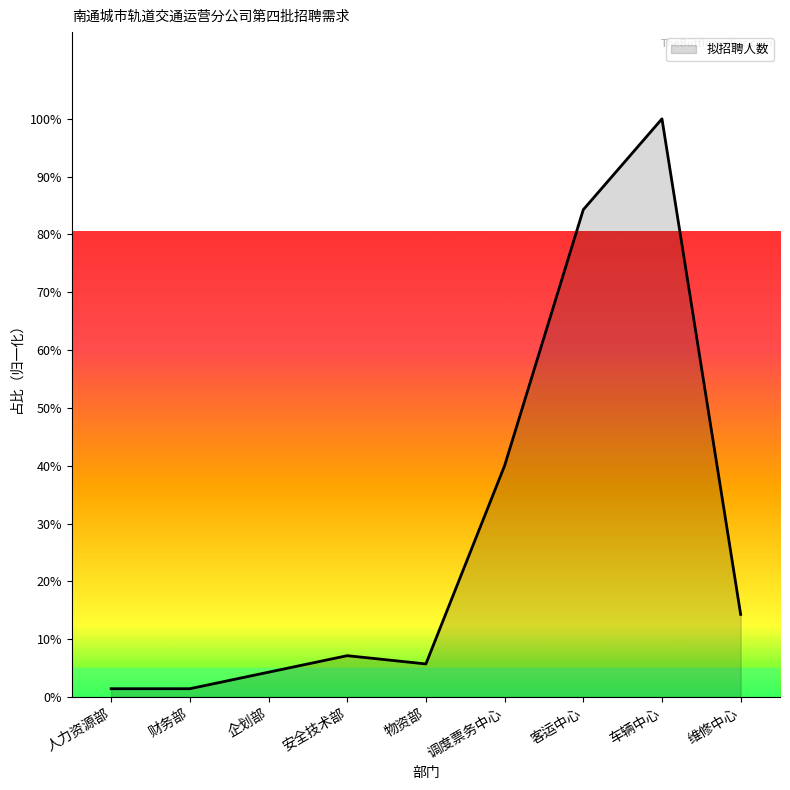

Reading left to right, list all the values displayed in this chart.

1.4	1.4	4.3	7.1	5.7	40.0	84.3	100.0	14.3